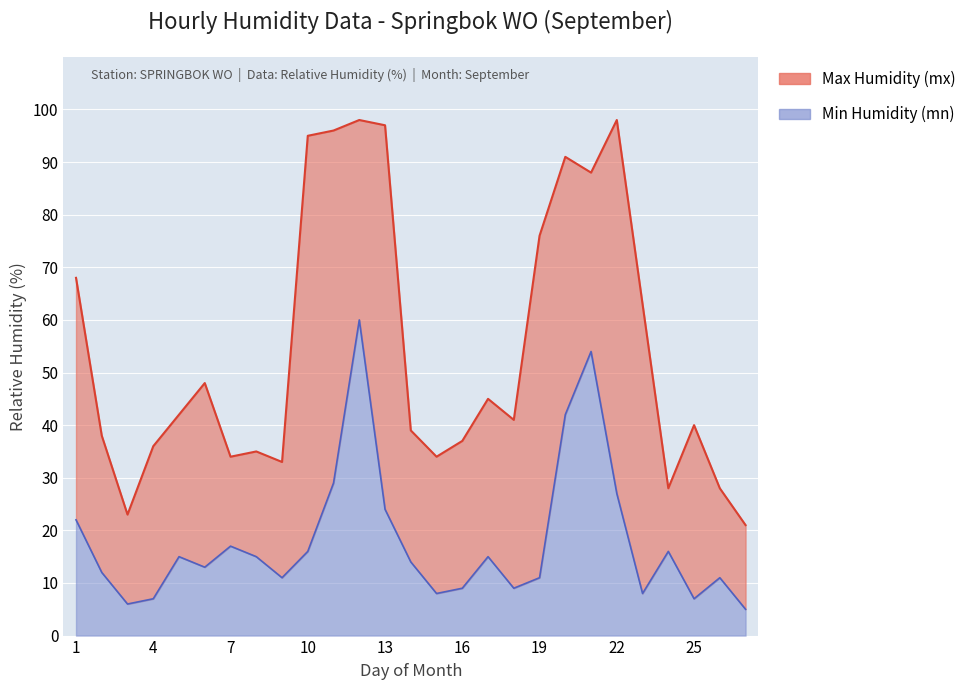

What is the value of the Max Humidity (mx) point at the 17th from the left?

45